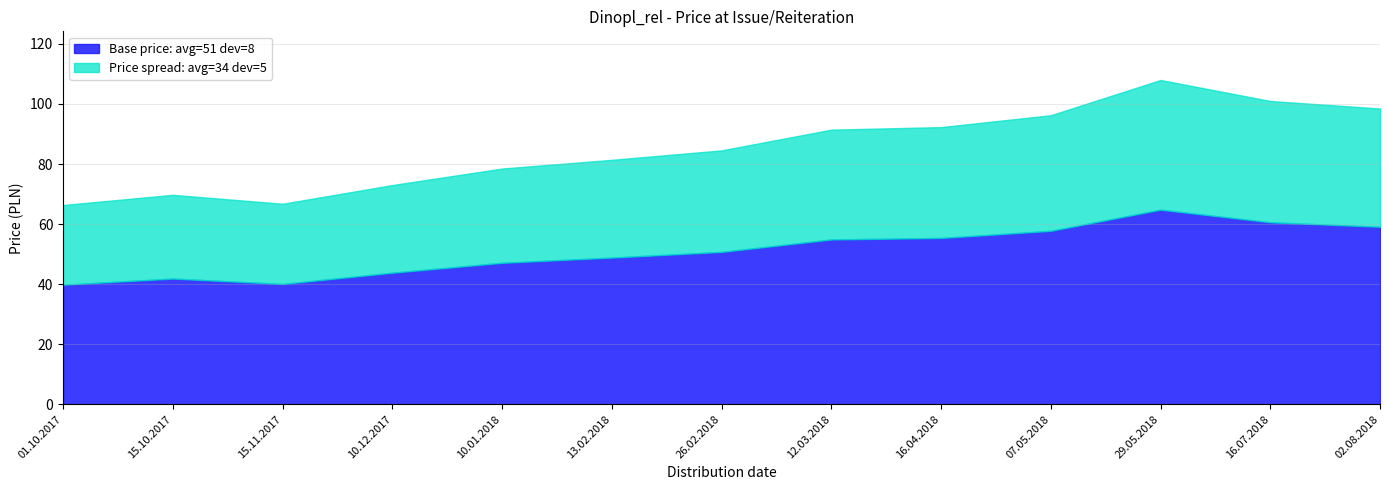

What is the change in value from 13.02.2018 to 16.07.2018?

+19.6